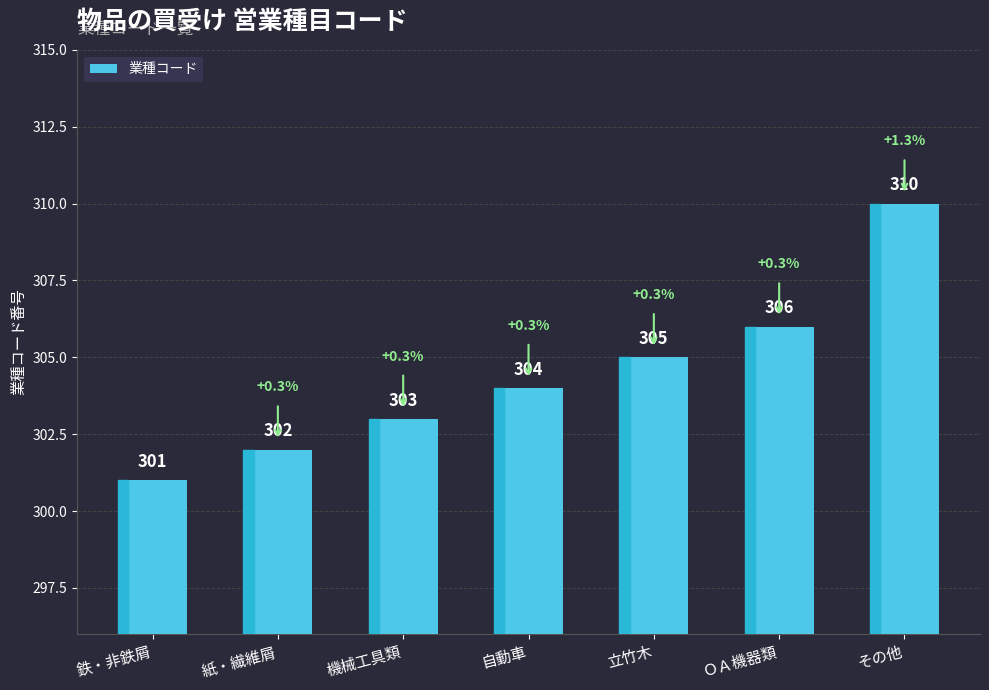

Reading left to right, transcribe all the data shown in this chart.

301	302	303	304	305	306	310